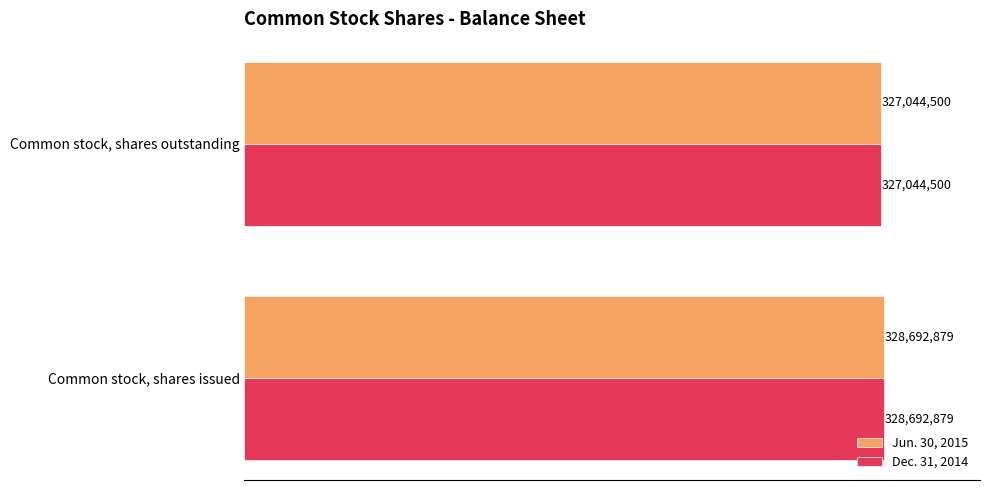

Reading left to right, what are all the values shown in this chart?

Jun. 30, 2015: 0.0=328692879	0.5=327044500
Dec. 31, 2014: 0.0=328692879	0.5=327044500